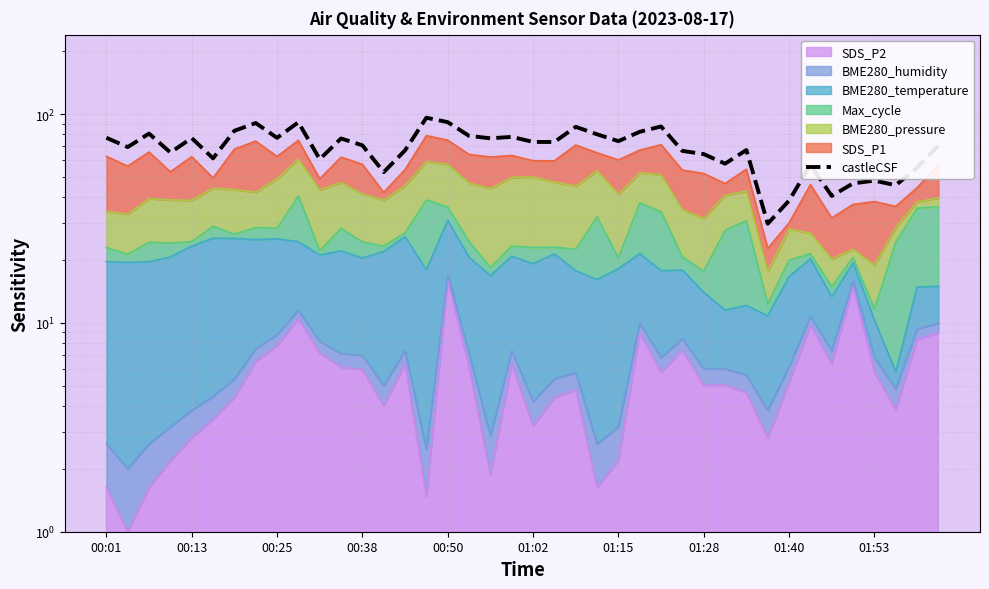

Reading right to left, transcribe all the data shown in this chart.

70.6	55.4	45.7	48.0	46.6	40.6	57.2	38.5	29.9	67.3	57.9	64.3	66.6	87.2	82.3	74.2	80.0	86.9	73.5	73.6	77.8	76.5	78.6	91.5	96.0	67.0	52.7	70.8	76.4	60.8	91.4	76.9	90.6	83.2	61.4	76.8	65.5	80.6	69.5	77.0